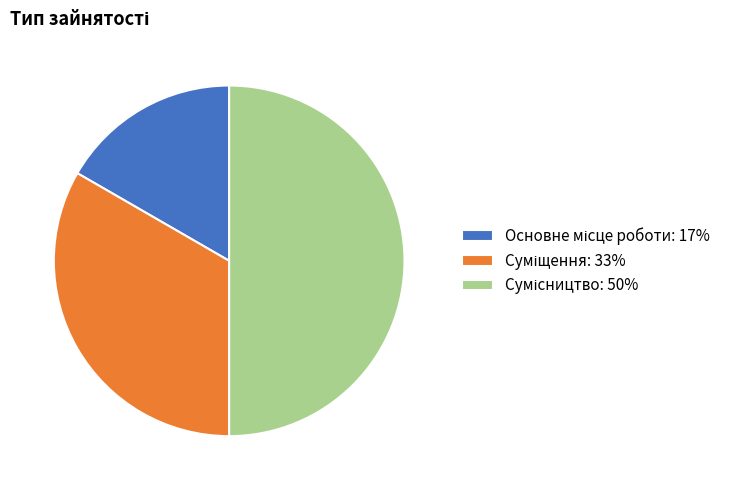

The Суміщення slice represents 22% of the pie. True or false?

False